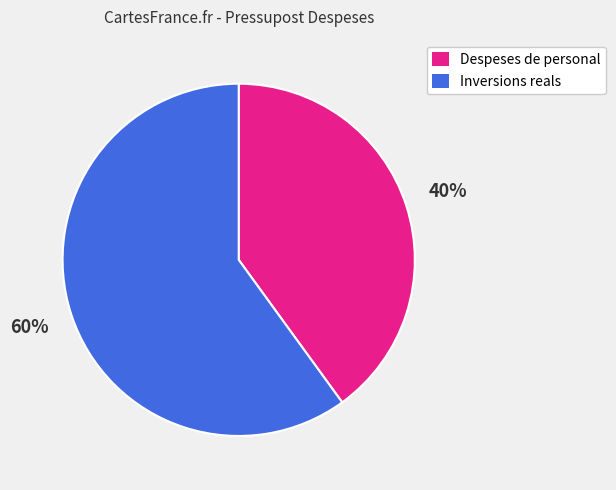

Which category has the biggest portion of the pie?

Inversions reals